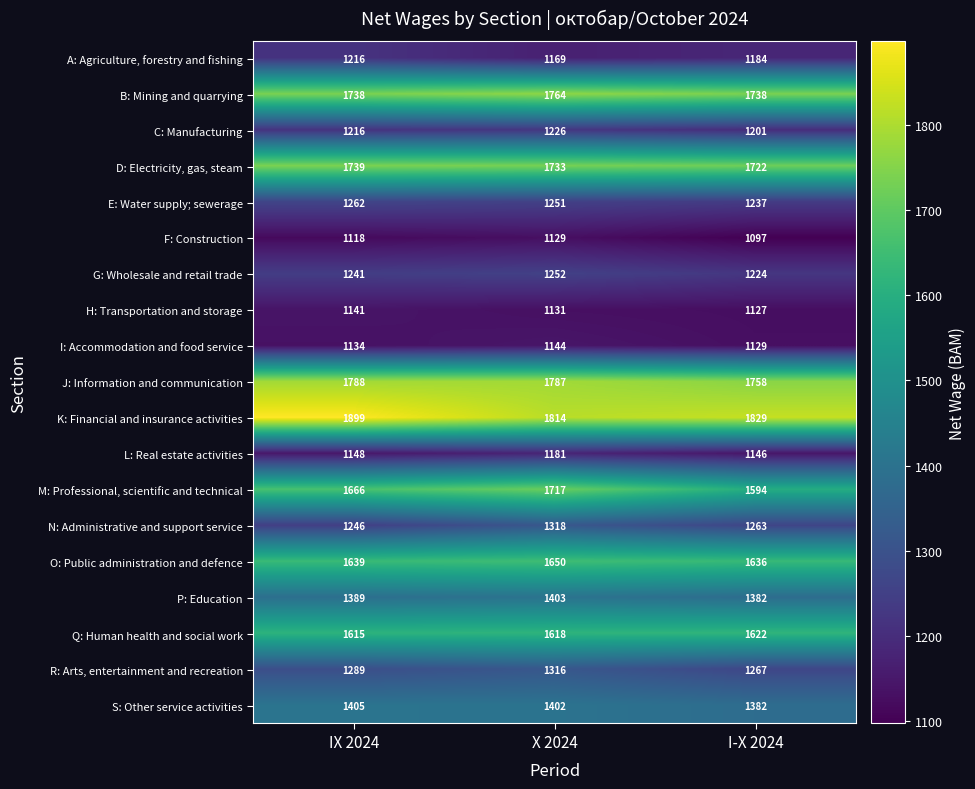

What is the sum of all J: Information and communication values?

5333